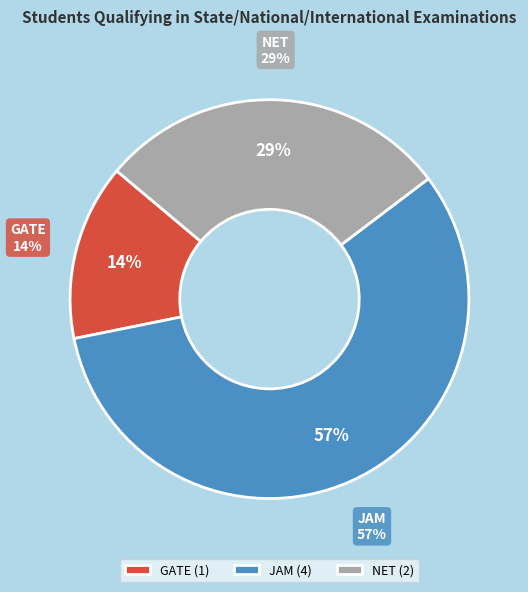

Rank the categories by value from lowest to highest.

GATE, NET, JAM